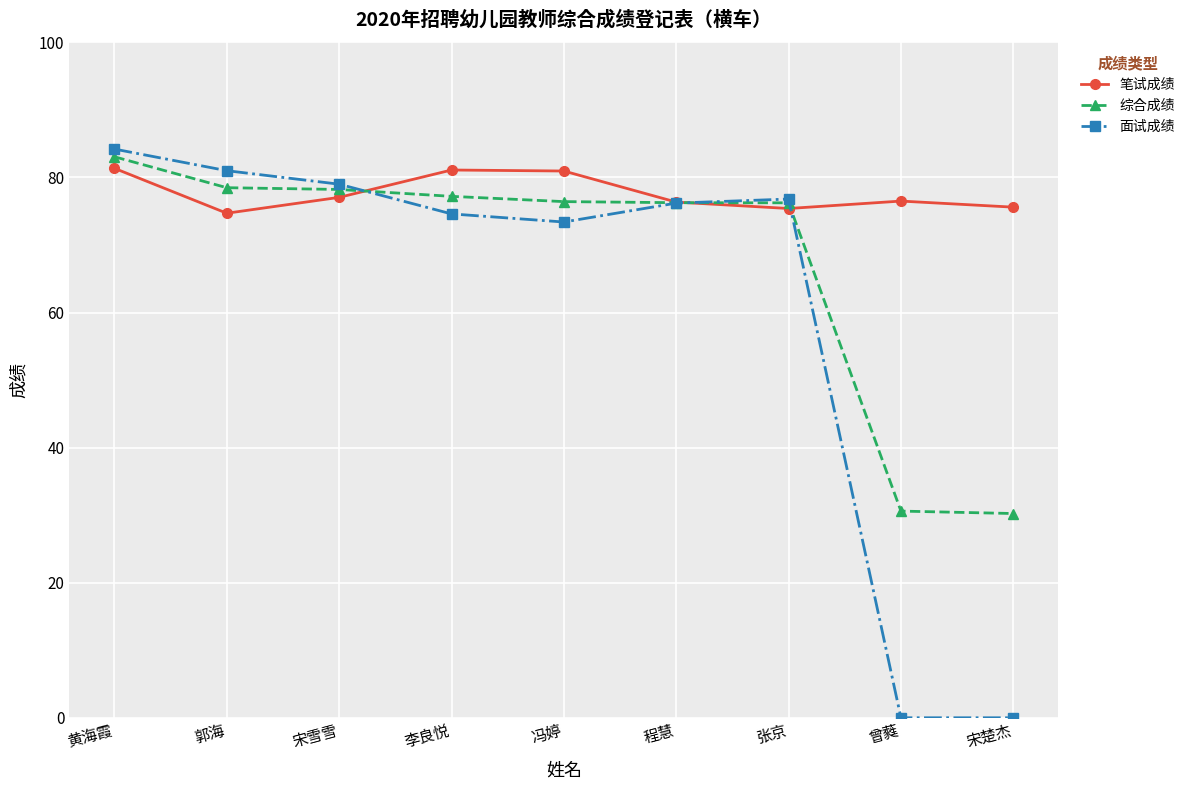

What is the difference between the second highest and minimum values in the 面试成绩 series?

81.0